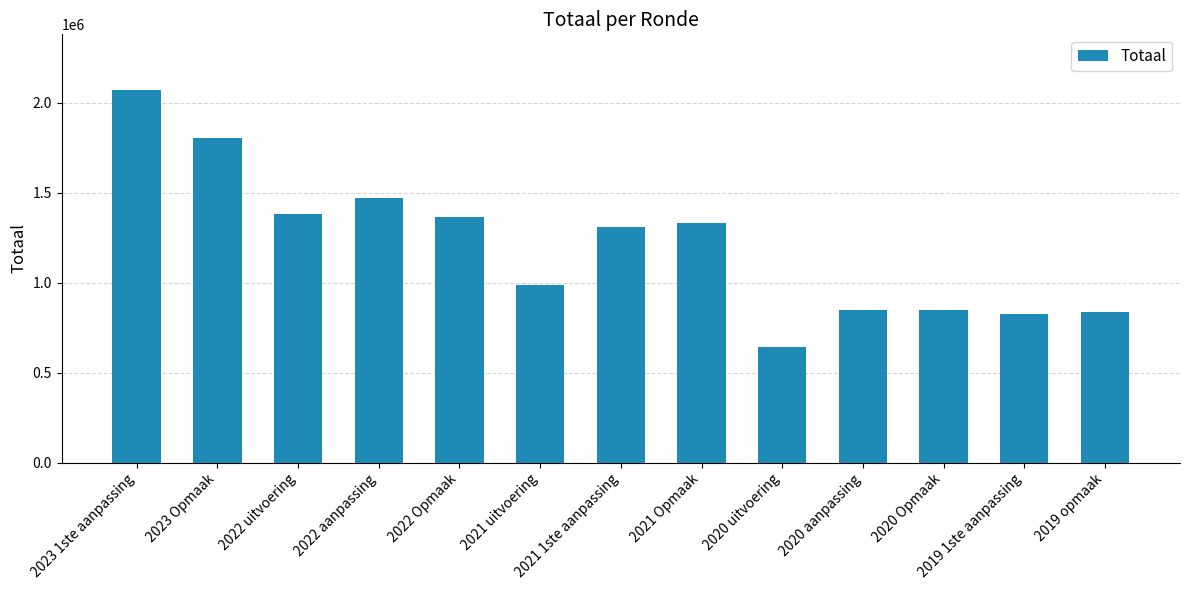

What is the sum of all values?

15703629